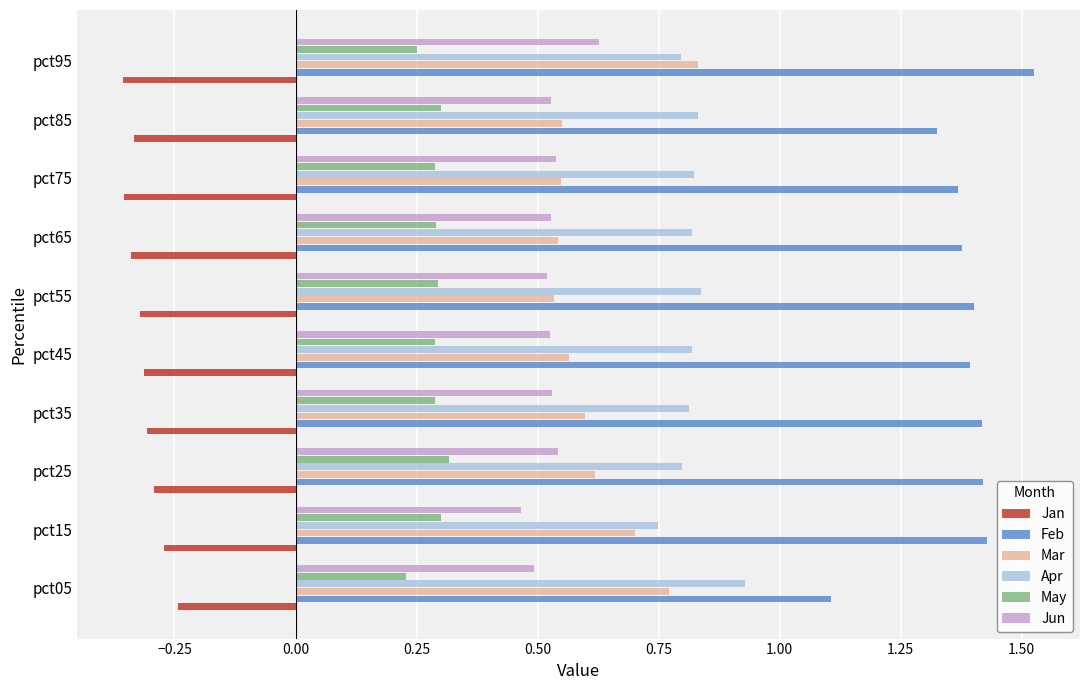

How many Jun values are between 0 and 1?

10